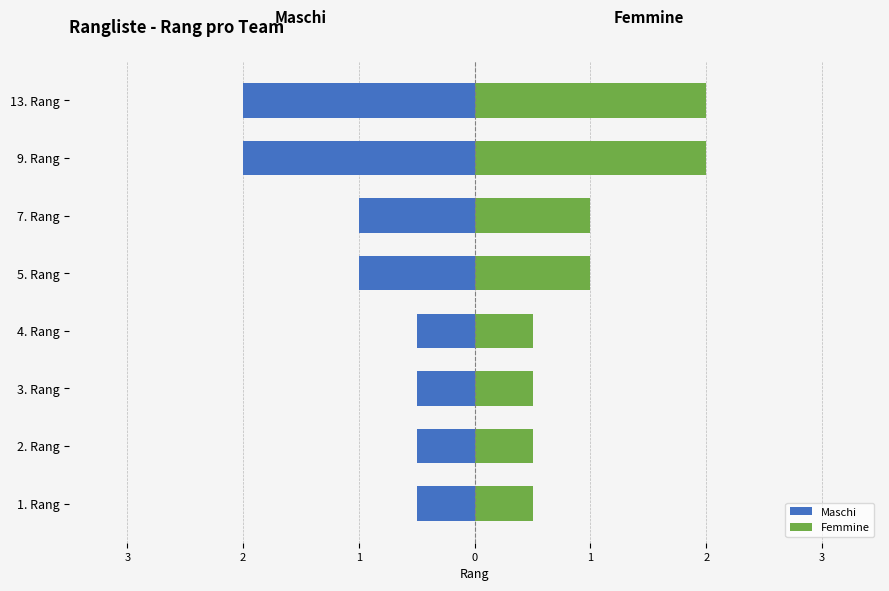

The value of Femmine at 0 is 0.9. True or false?

False